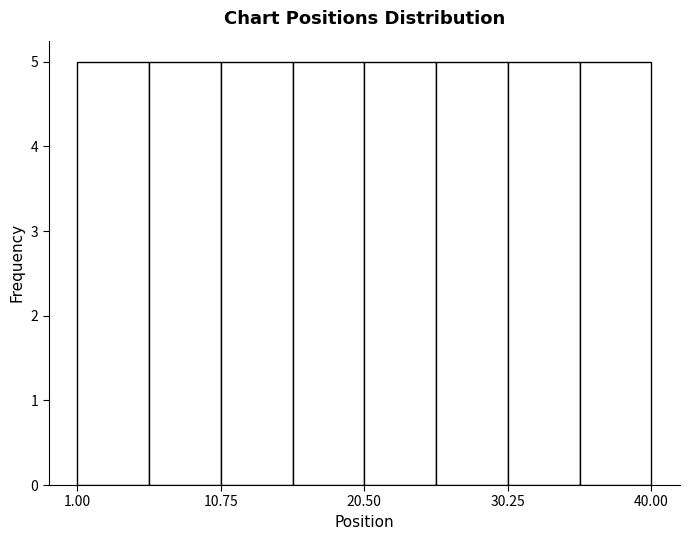

How tall is the bar that spans 1 to 6 on the x-axis? Neither the bar edges nor the heights are printed on the chart, so give them approximately, as read against the axes.

5